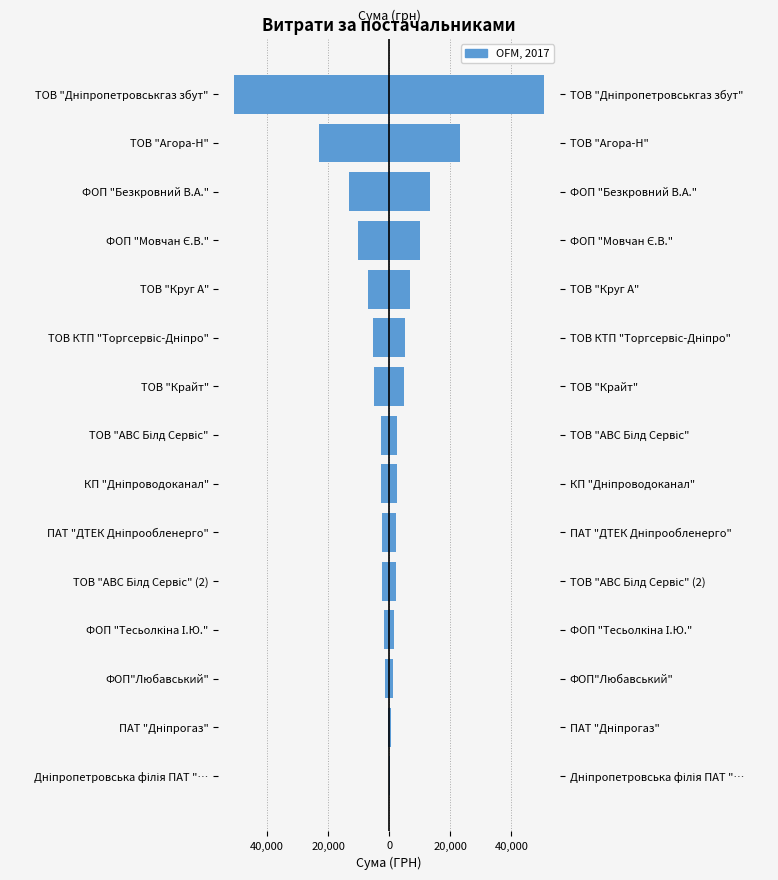

Reading right to left, what are all the values shown in this chart?

Сума (ліво): -50782.5	-23044.0	-13225.9	-10084.4	-6894.0	-5146.8	-4951.5	-2715.9	-2574.5	-2258.0	-2257.0	-1693.5	-1353.0	-530.6	-167.0
Сума (право): 50782.5	23044.0	13225.9	10084.4	6894.0	5146.8	4951.5	2715.9	2574.5	2258.0	2257.0	1693.5	1353.0	530.6	167.0